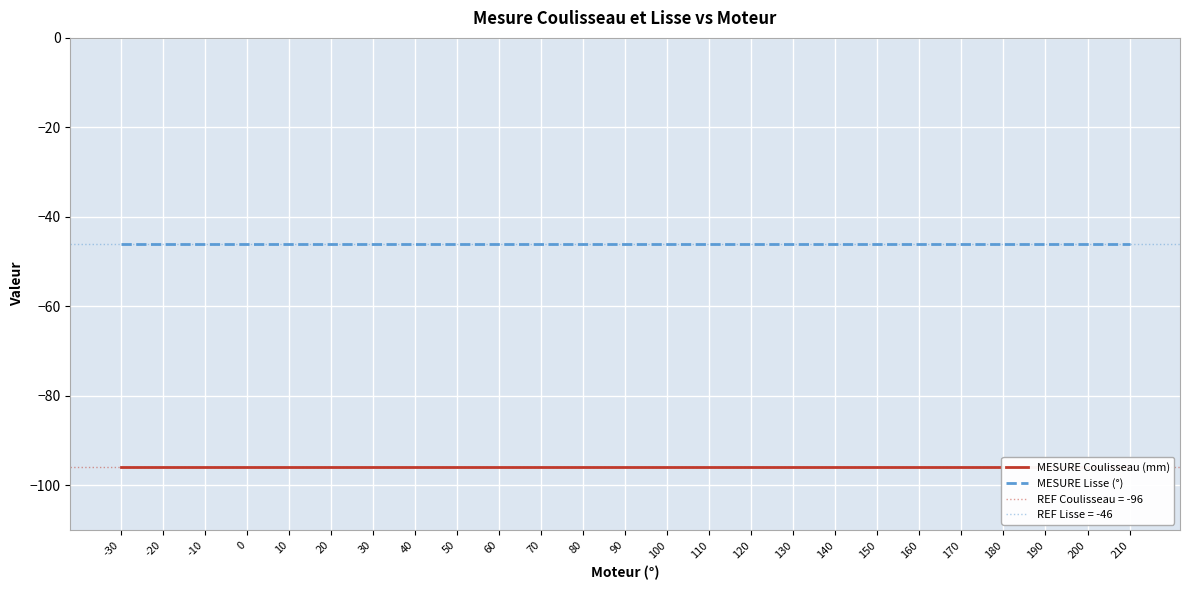

Which has a higher value, -20 or 200?

-20